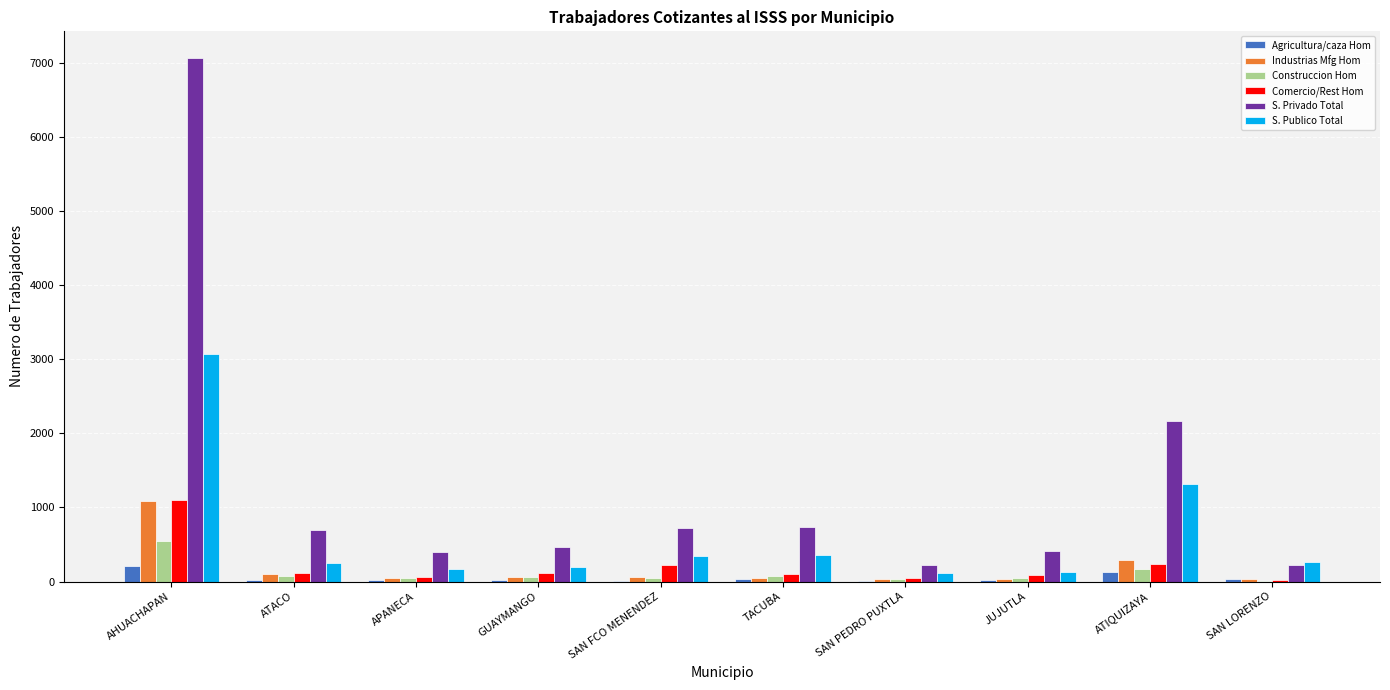

What is the difference between the Agricultura/caza Hom values at ATACO and SAN PEDRO PUXTLA?

17